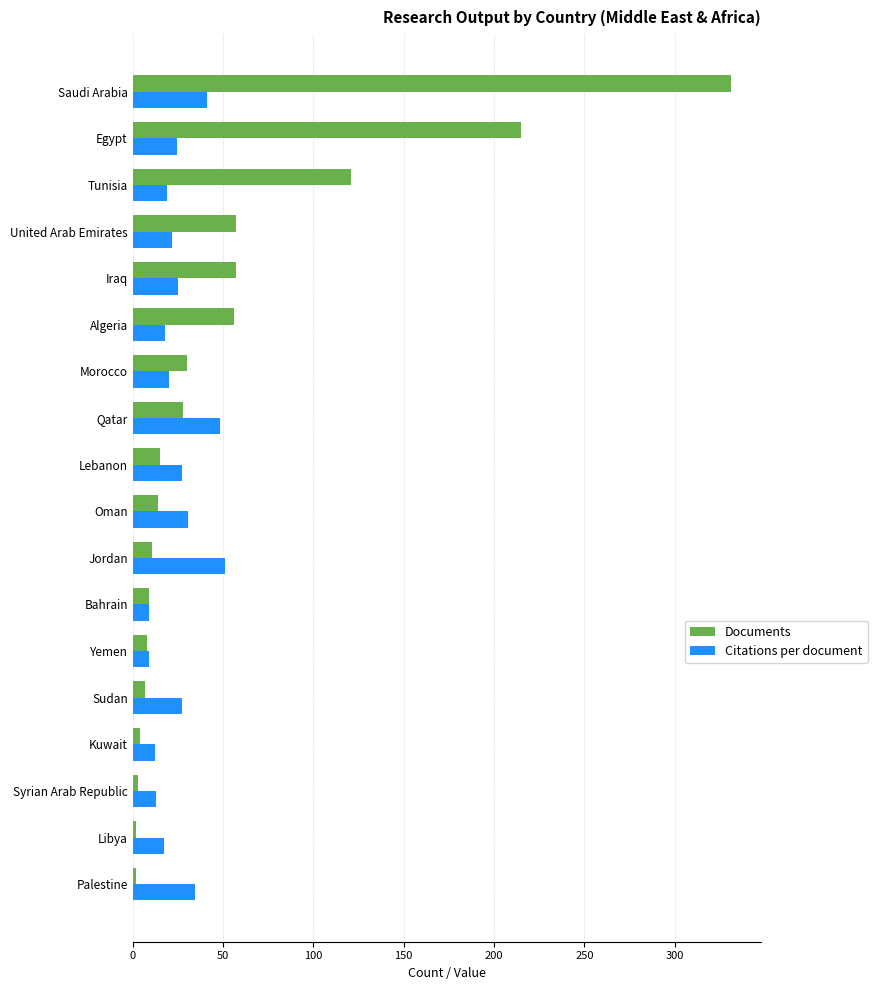

True or false: Documents has a value of 79.7 at Iraq.

False